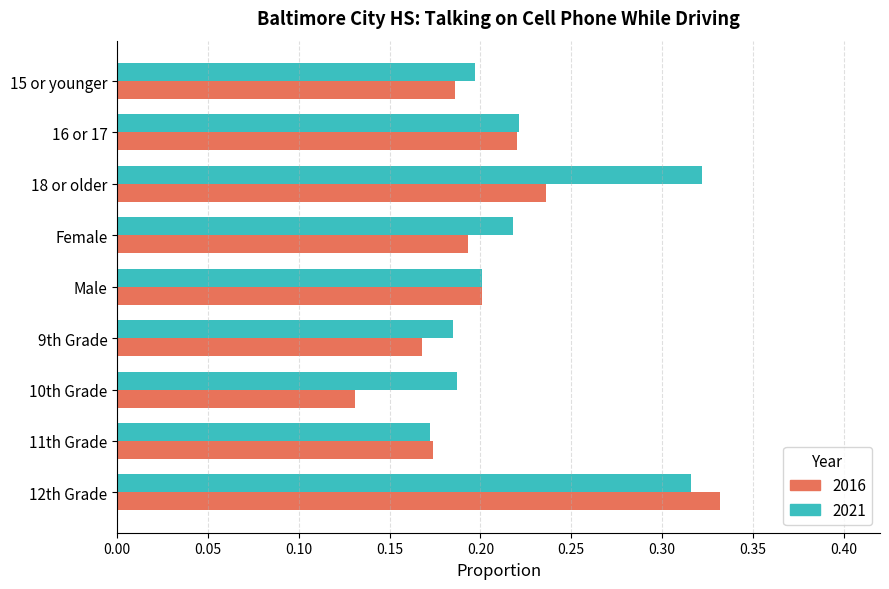

At which label does 2021 reach its minimum?

11th Grade